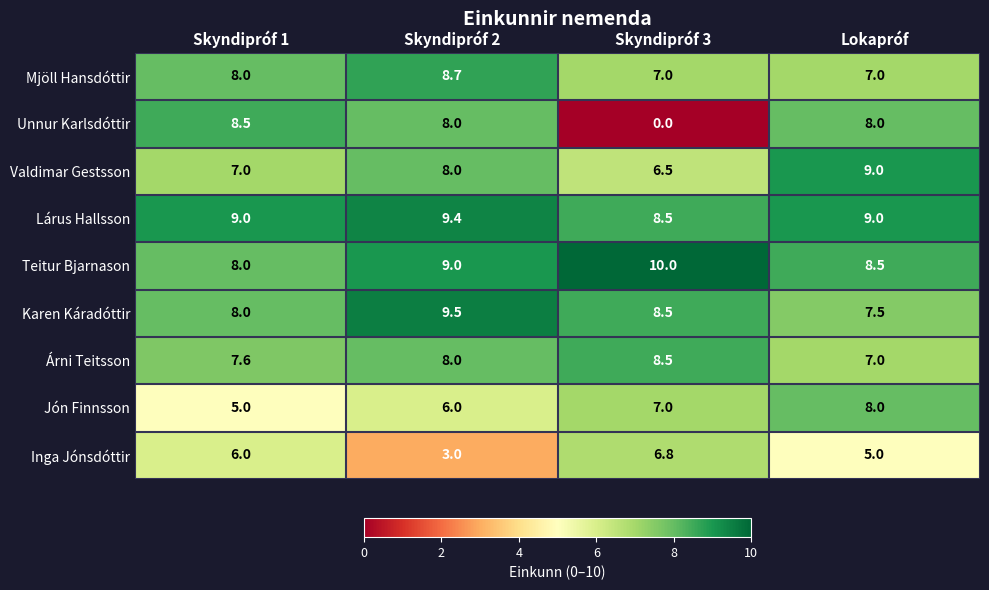

Which series has the largest range (max minus min)?

Unnur Karlsdóttir